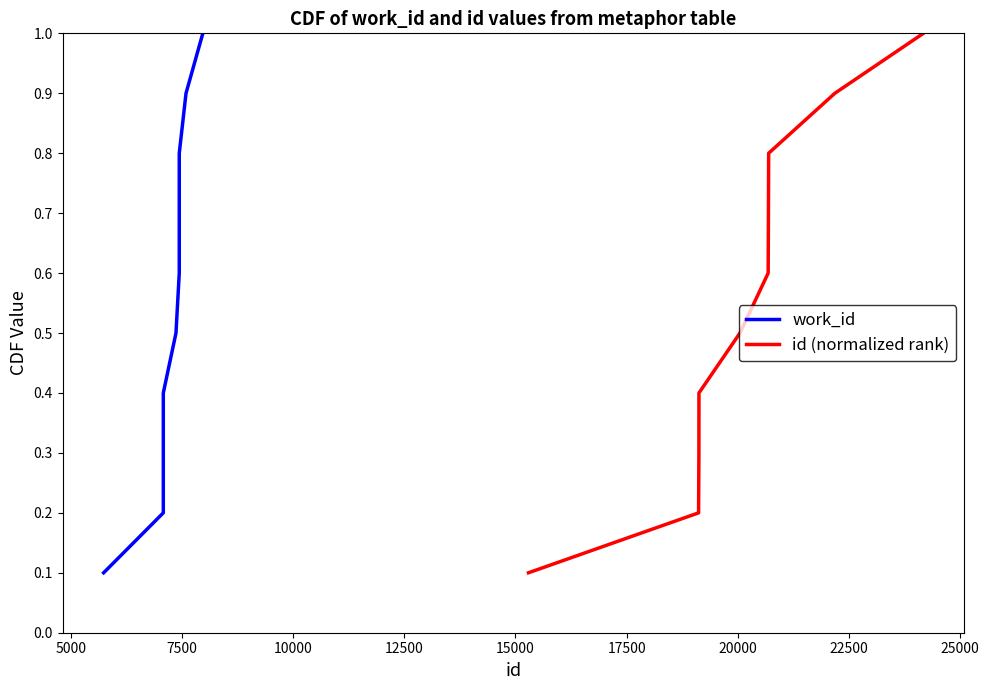

Is the value of work_id at 10000 greater than the value of id (normalized rank) at 20000?

No